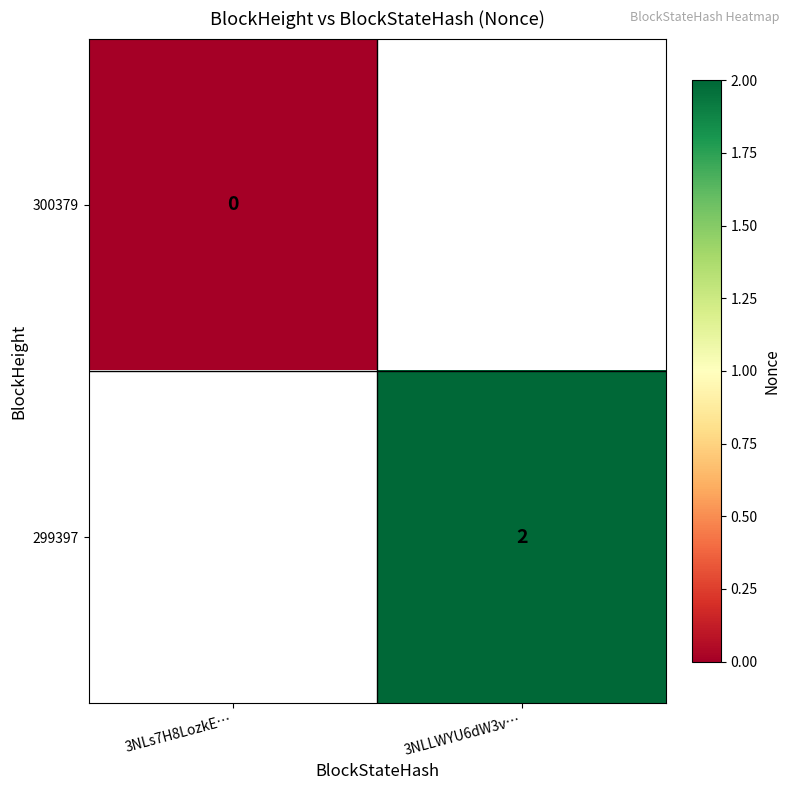

The value of 299397 at 3NLLWYU6dW3v… is 3. True or false?

False